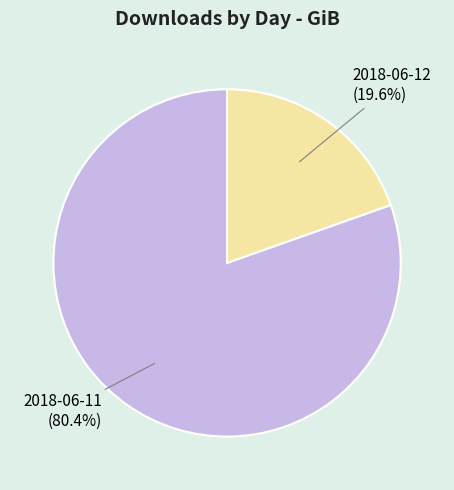

To the nearest percent, what is the average slice percentage?

50%